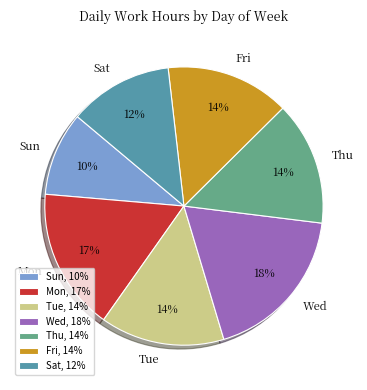

The Fri slice represents 22% of the pie. True or false?

False